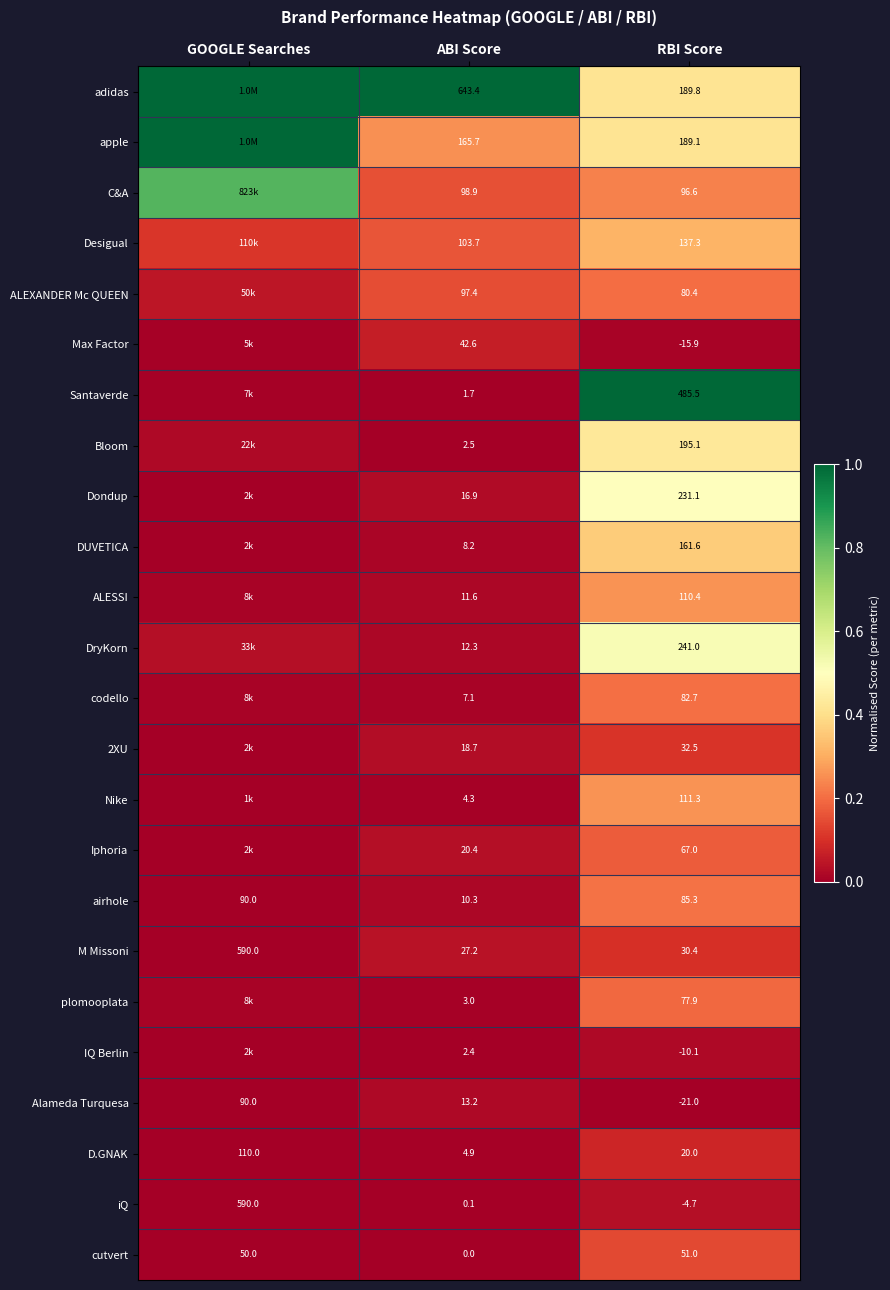

Which series changed the most between ABI Score and RBI Score?

Santaverde